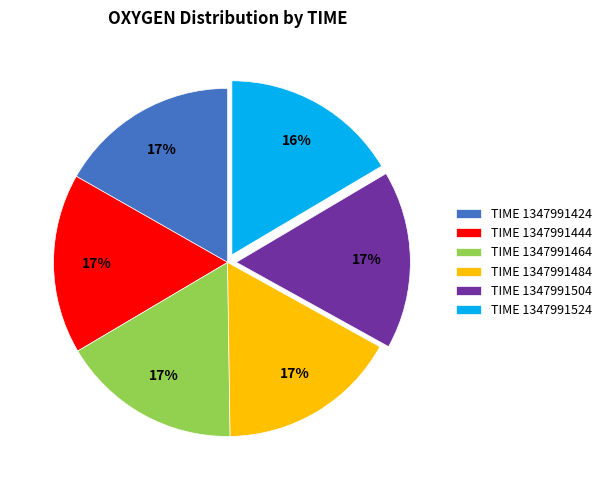

What is the ratio of the value at TIME 1347991484 to the value at TIME 1347991504?

1.0